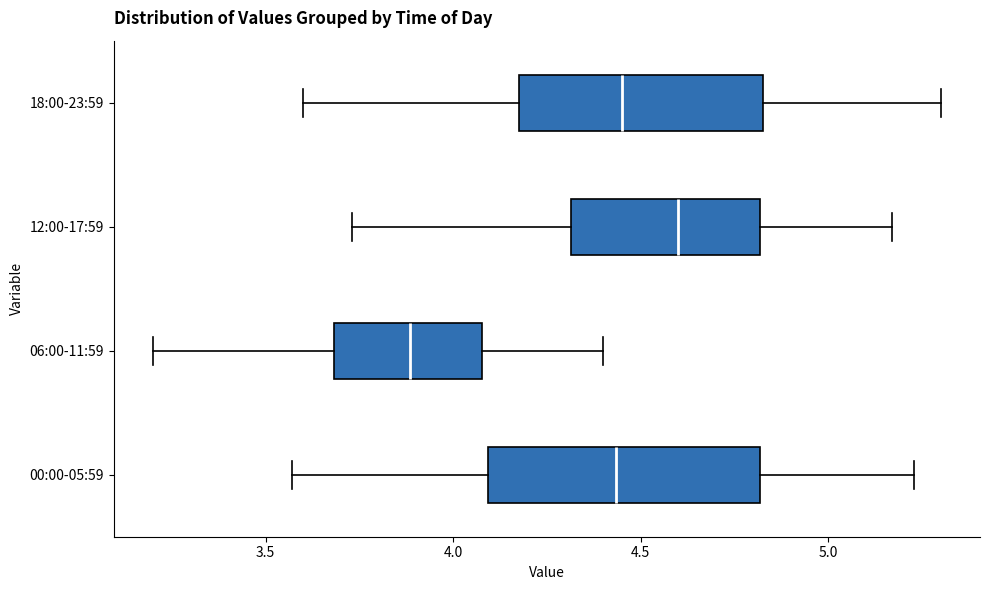

Comparing the boxes themselves (not the whiskers), which one is the widest?

00:00-05:59